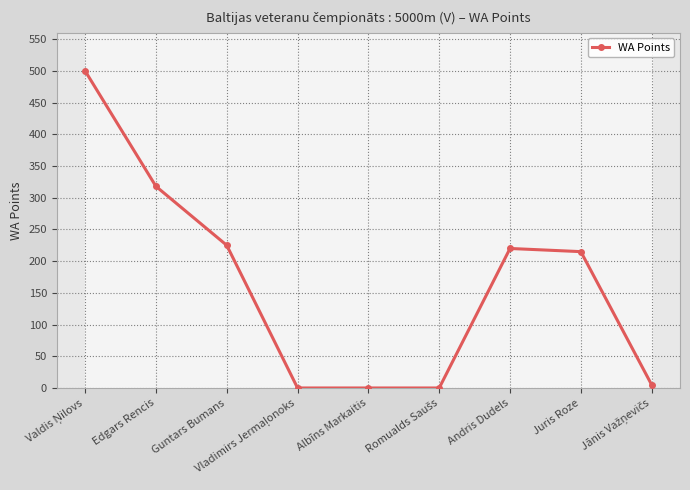

What is the difference between the maximum and minimum values?

500